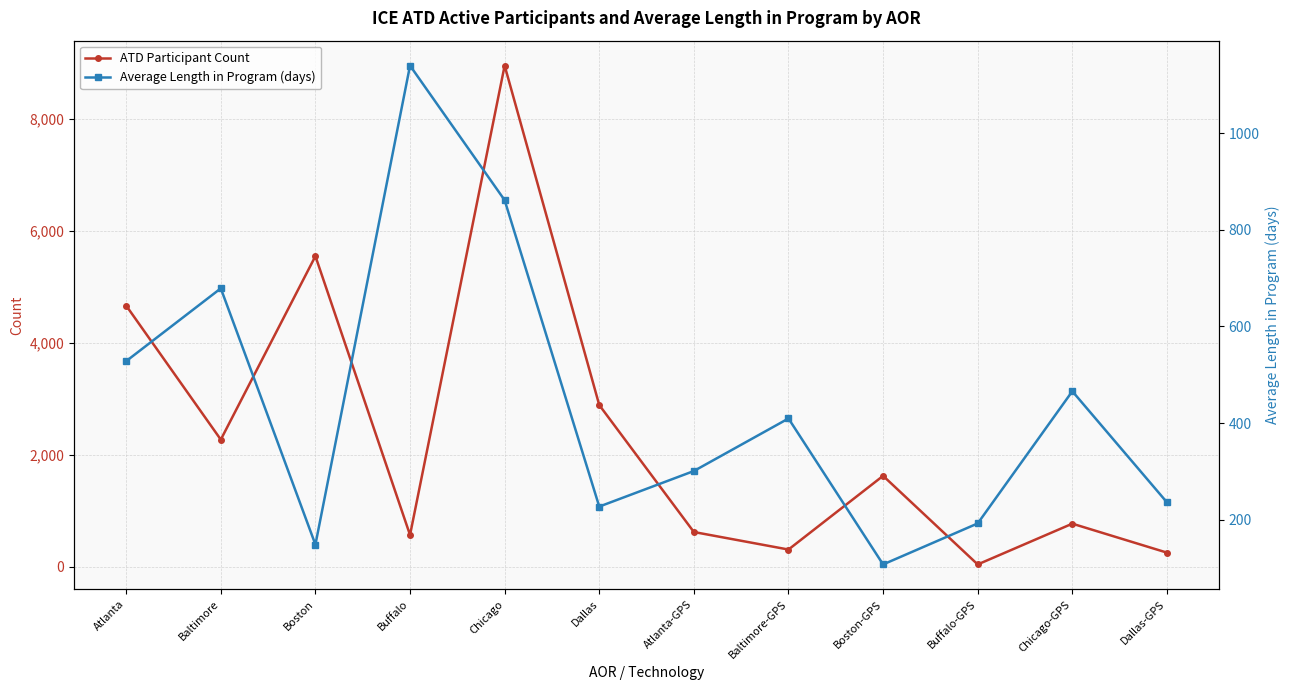

Between Chicago and Baltimore-GPS, which series saw the biggest shift?

ATD Participant Count